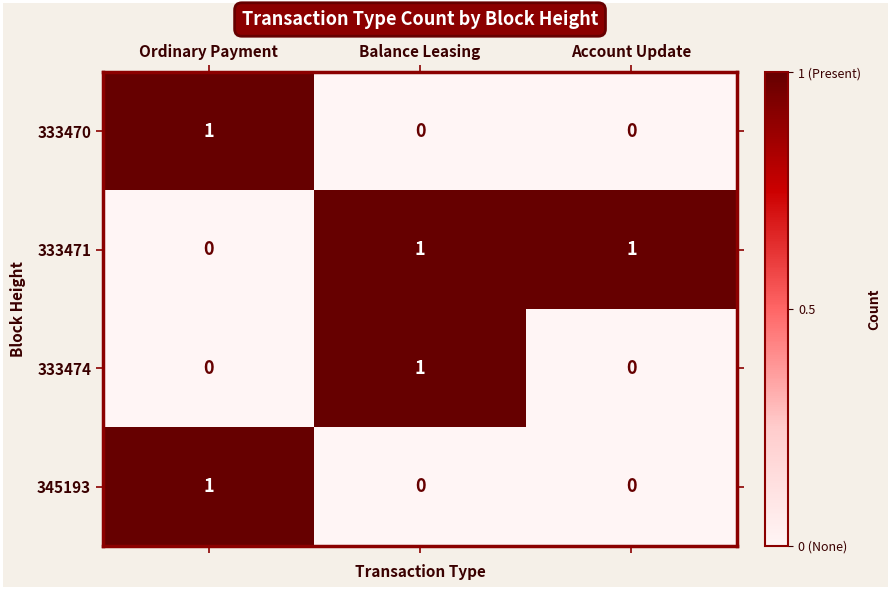

The value of 333474 at Ordinary Payment is 0. True or false?

True